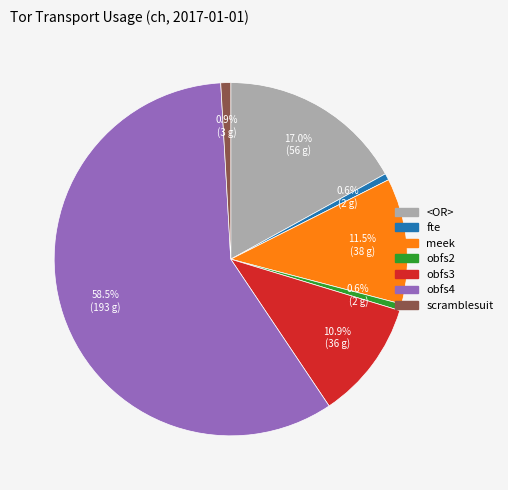

Between <OR> and scramblesuit, which is larger?

<OR>